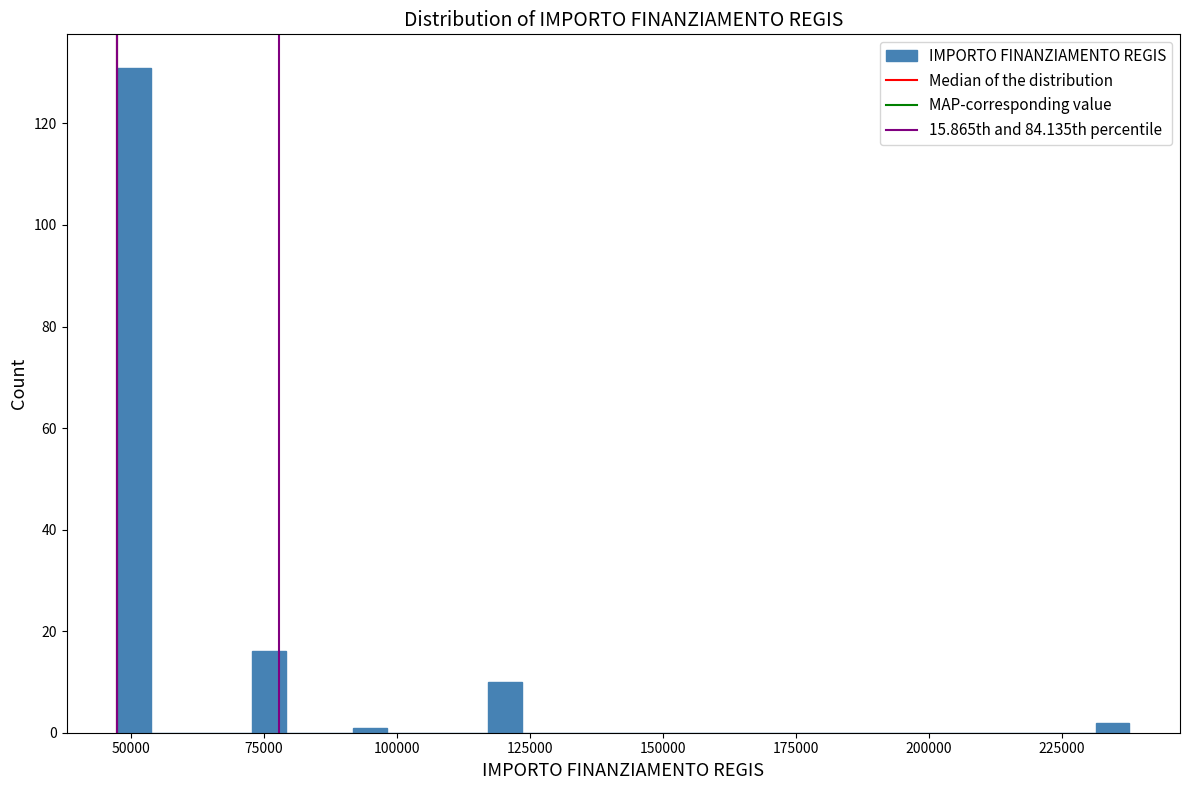

Read against the x-axis, roughly where is the centre of the tallest bar?

50000